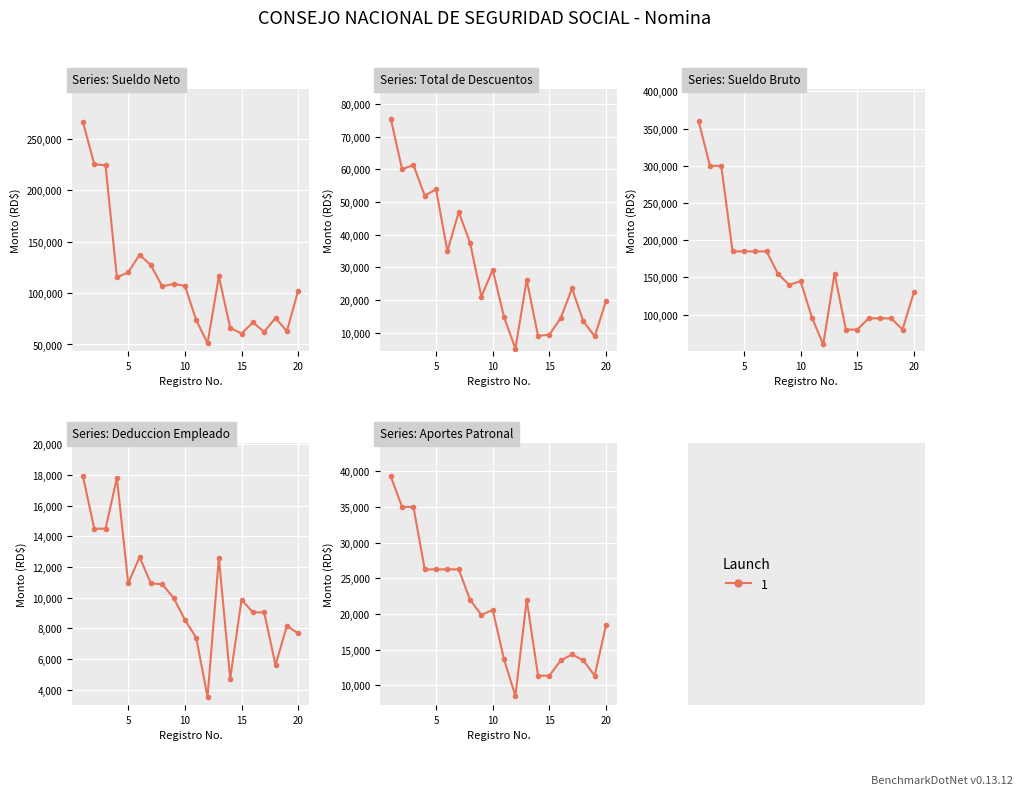

Rank the series at 14 from lowest to highest value.

Deduccion Empleado, Total de Descuentos, Aportes Patronal, Sueldo Neto, Sueldo Bruto